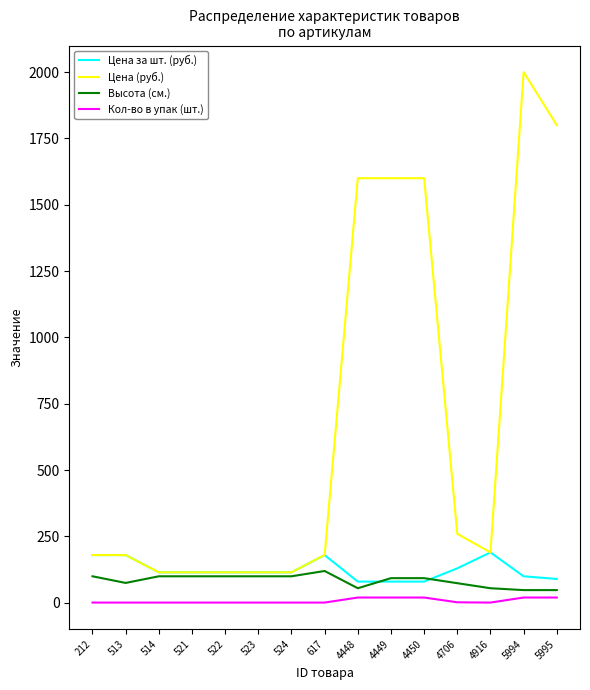

Is it true that Цена (руб.) equals 115 at 522?

True